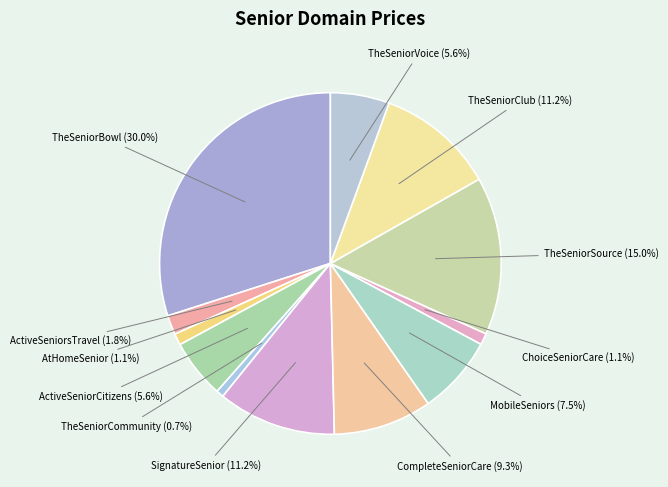

To the nearest percent, what is the difference between the largest and smallest slice percentages?

29%